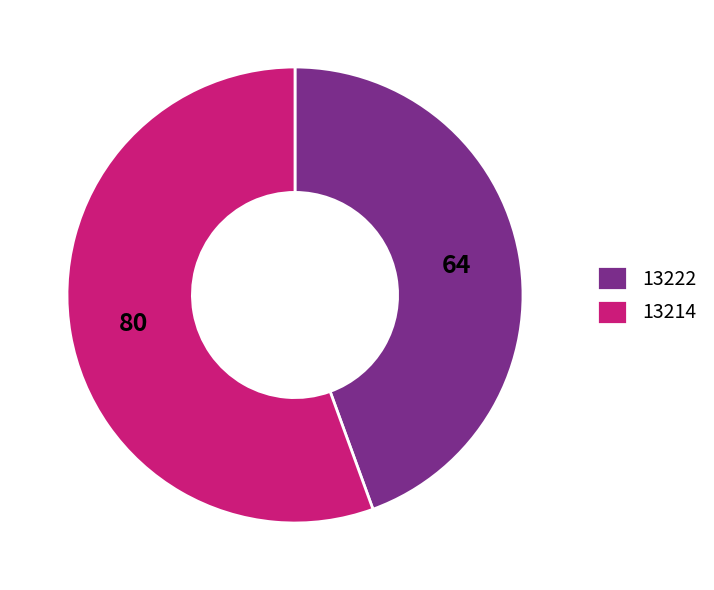

Rank the categories by value from lowest to highest.

13222, 13214